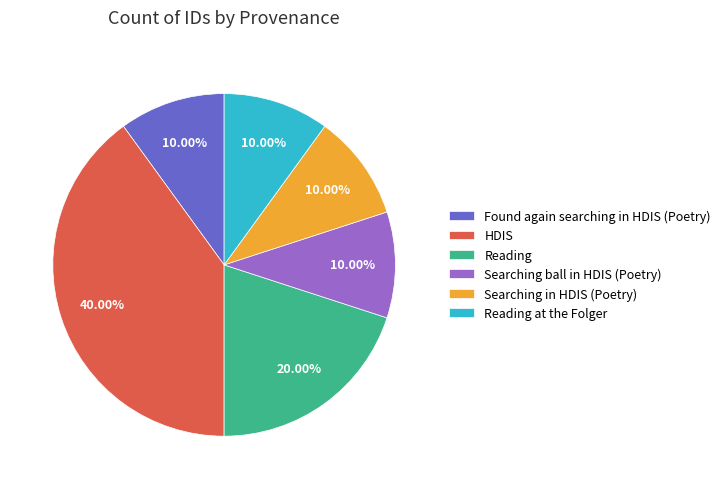

Which slice is the largest?

HDIS